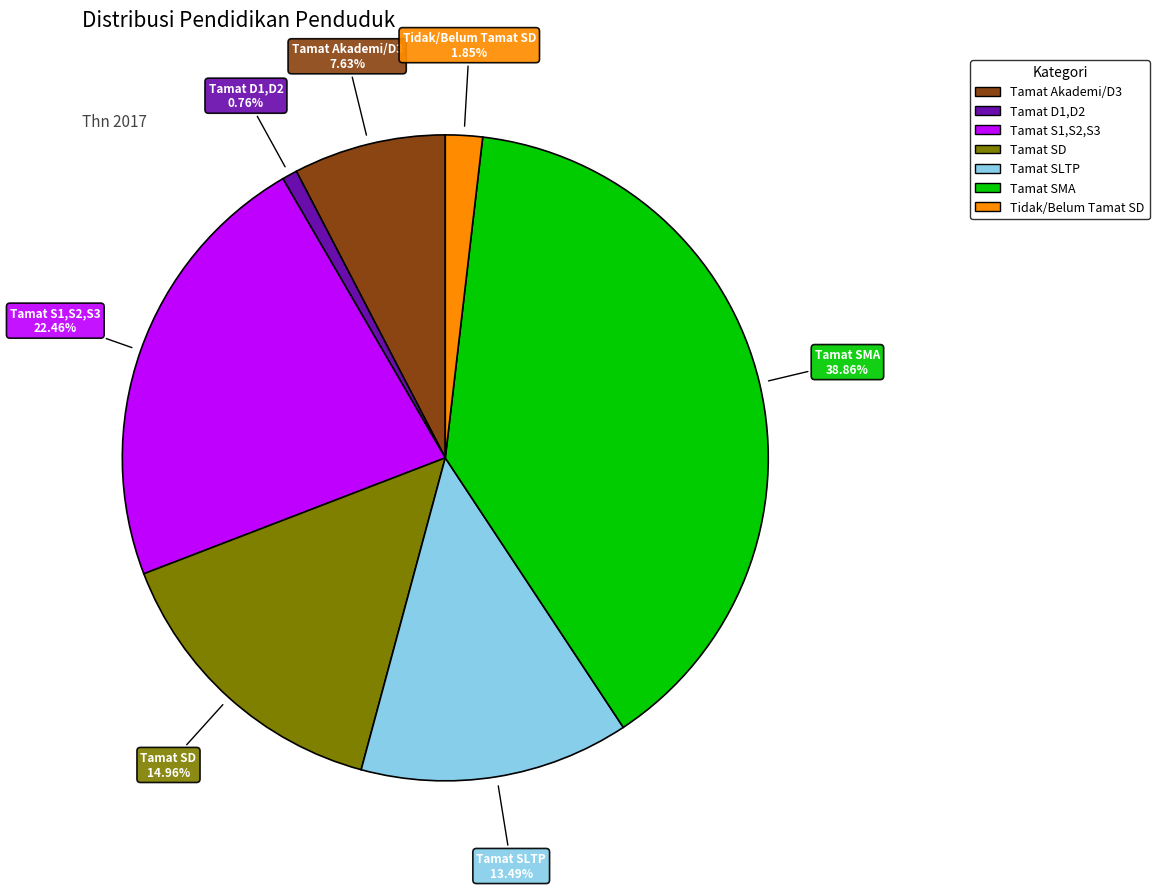

What is the ratio of the value at Tamat S1,S2,S3 to the value at Tamat SD?

1.5